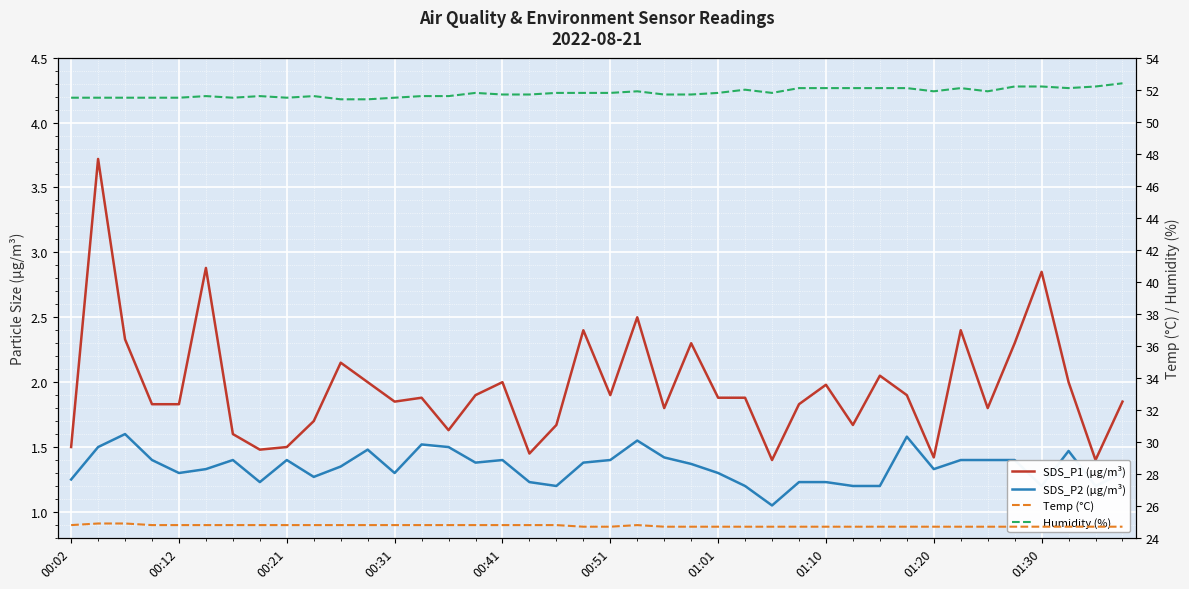

What is the maximum value for Temp (°C)?

24.9